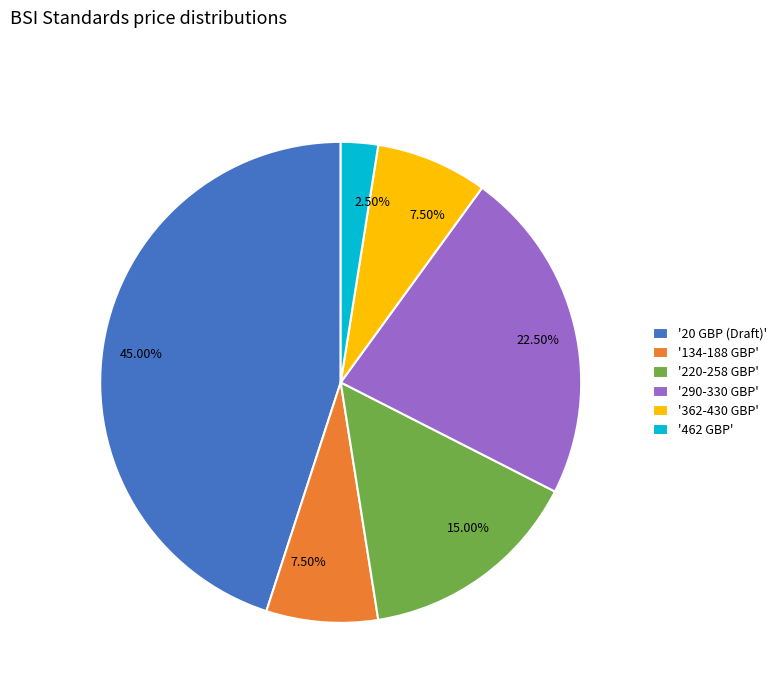

Does any single category account for the majority?

No